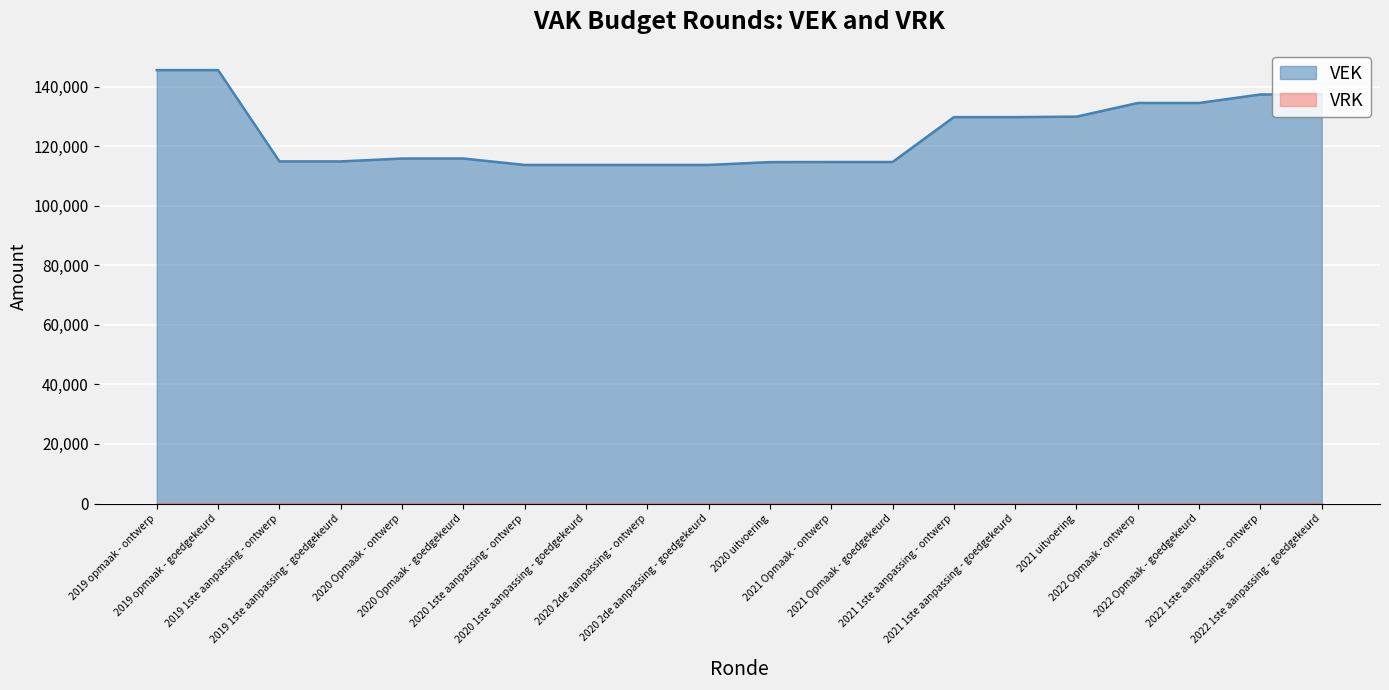

Reading right to left, transcribe all the data shown in this chart.

137359	137359	134498	134498	129910	129749	129749	114681	114681	114648	113693	113693	113693	113693	115847	115847	114882	114882	145536	145536